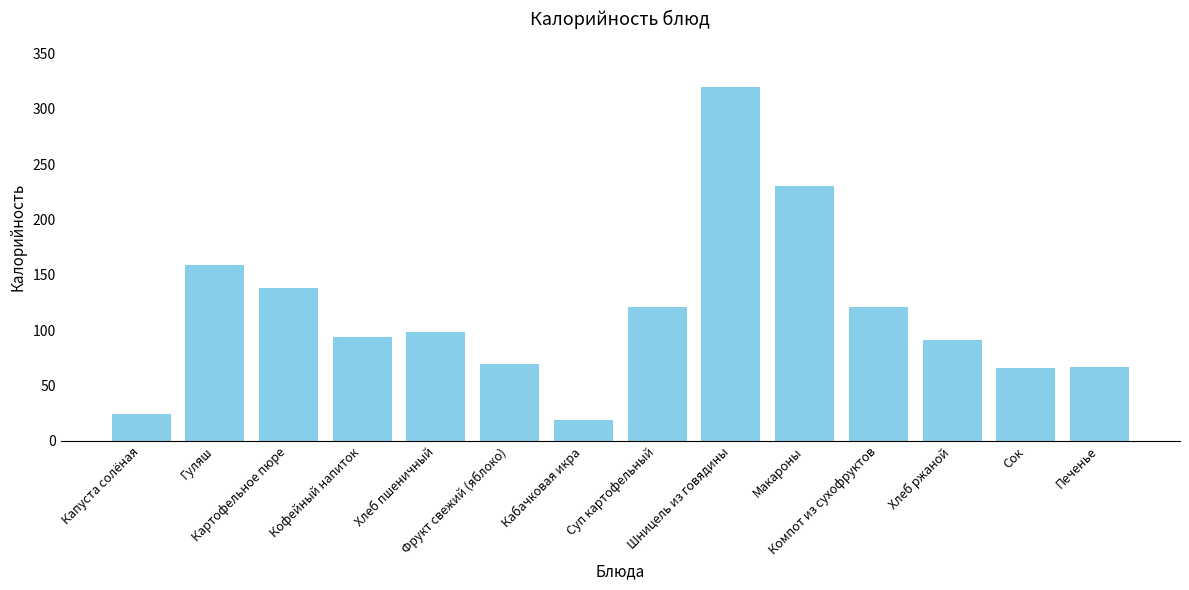

What is the difference between the maximum and second lowest values?

296.0